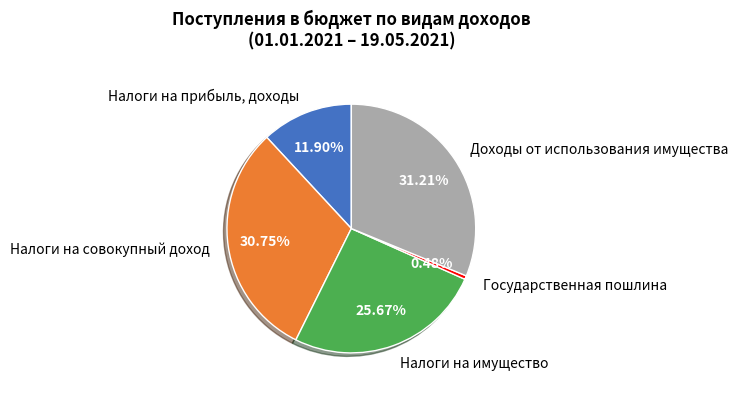

To the nearest percent, what is the difference between the Государственная пошлина and Доходы от использования имущества slice percentages?

31%